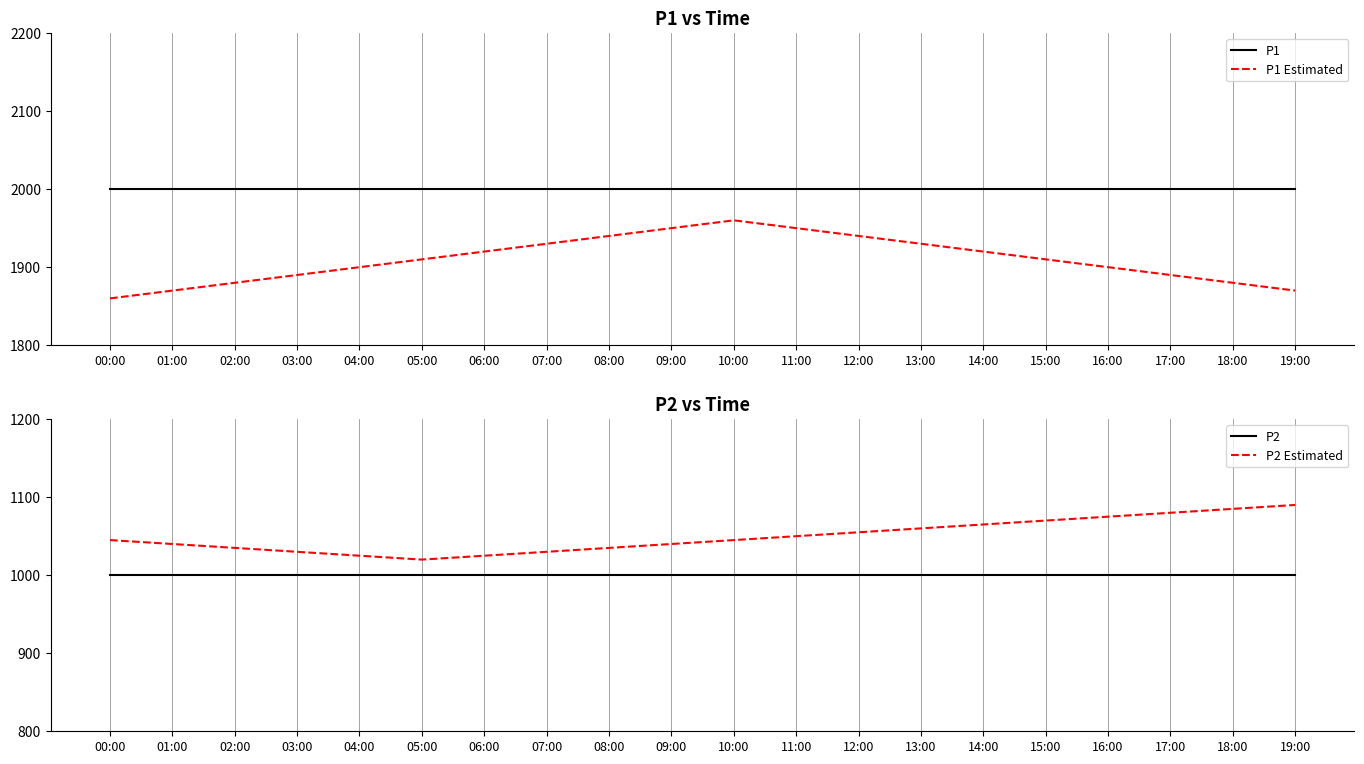

At which category is the sum across all series the highest?

10:00